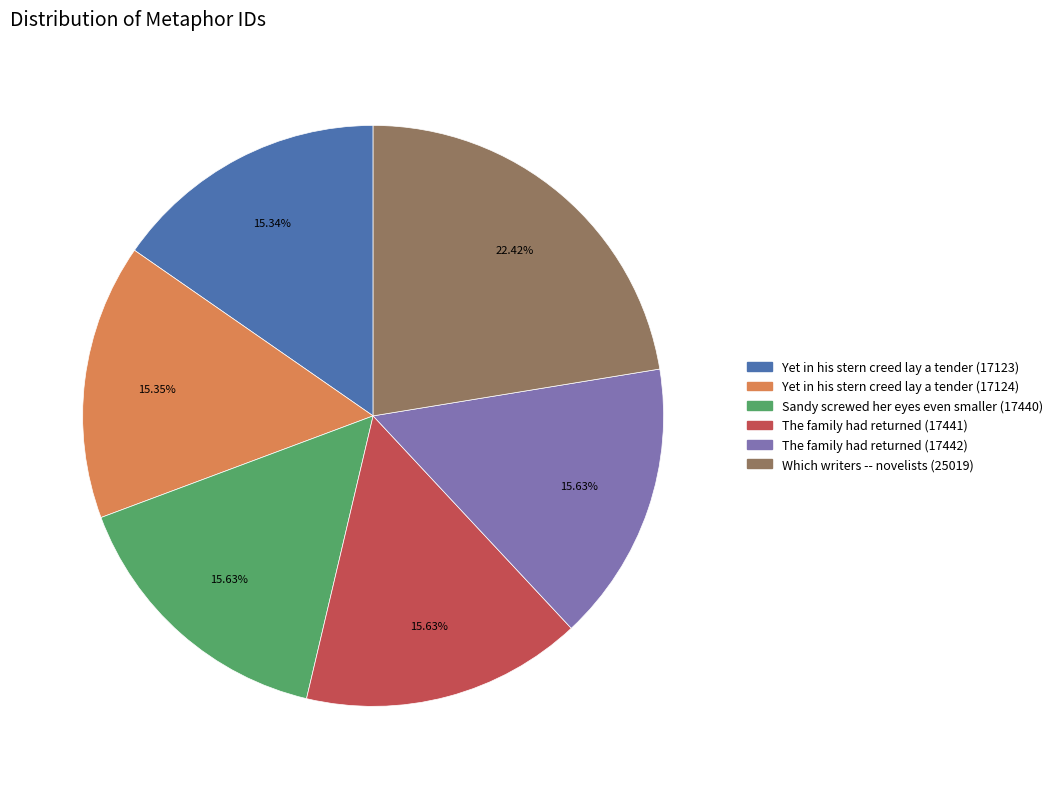

Does The family had returned (17442) account for over 50% of the chart?

No